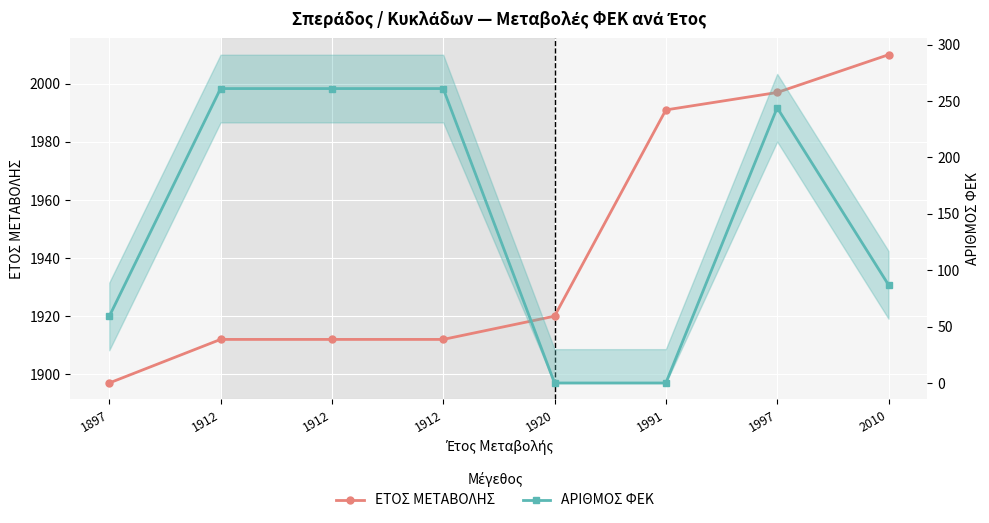

Which category has the highest value across all series?

2010